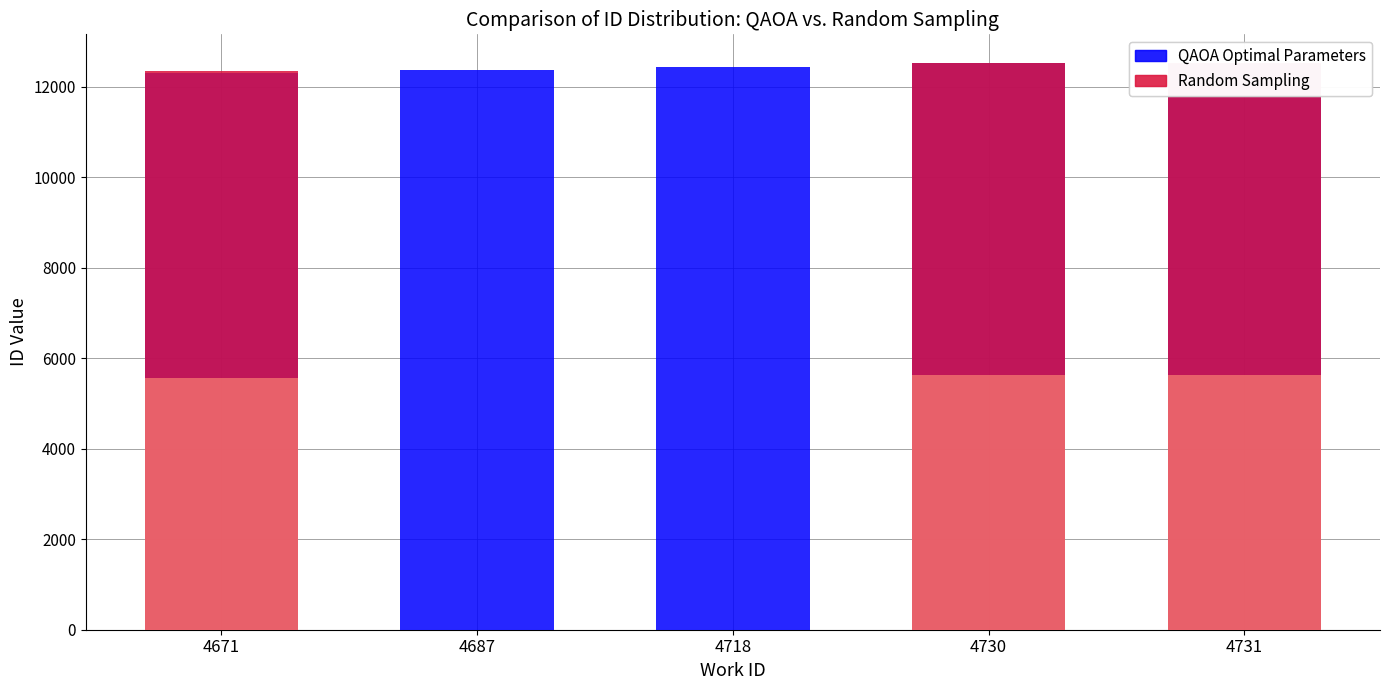

What is the sum of the Random Sampling values at 4730 and 4731?

25054